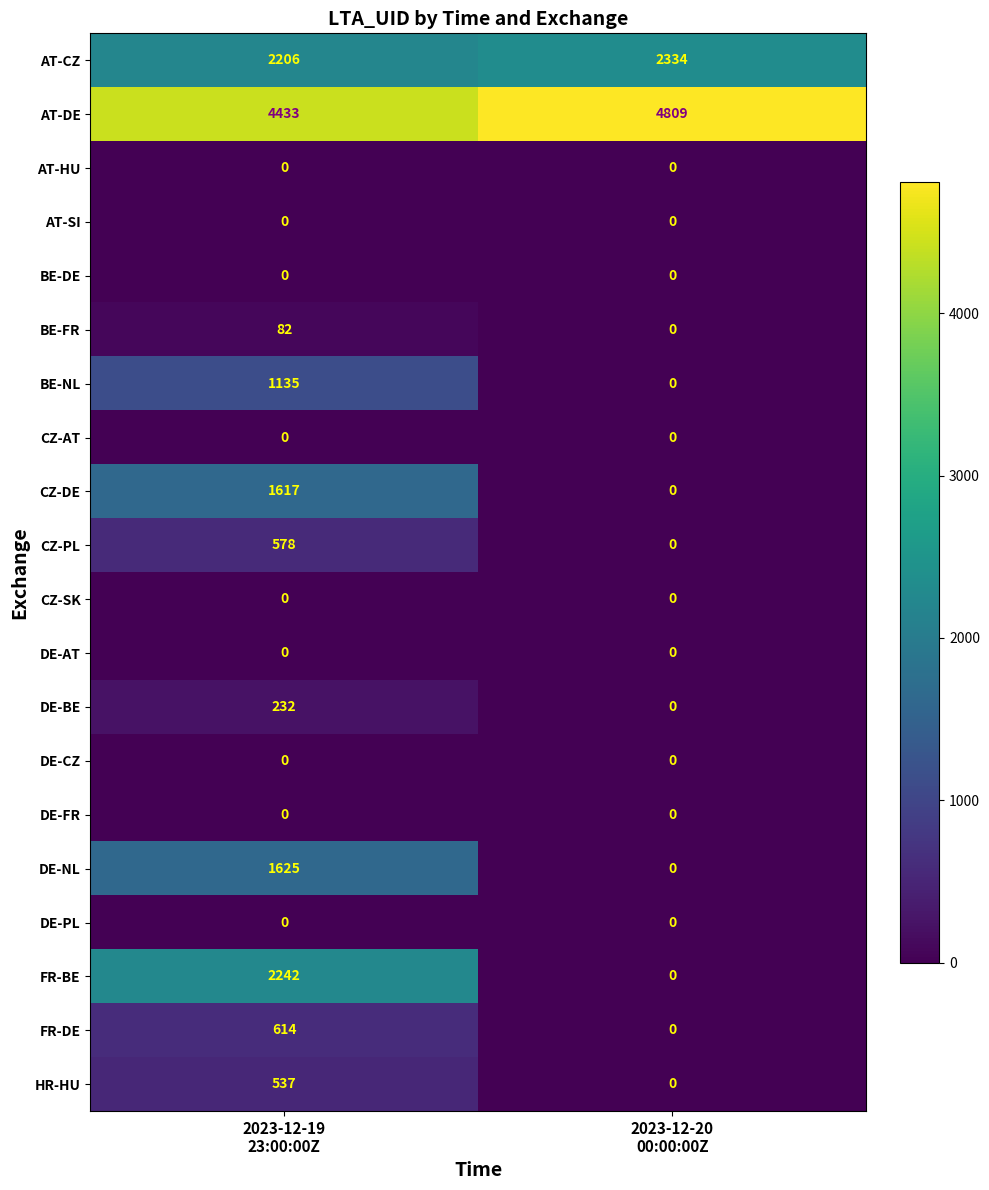

What is the sum of all BE-FR values?

82